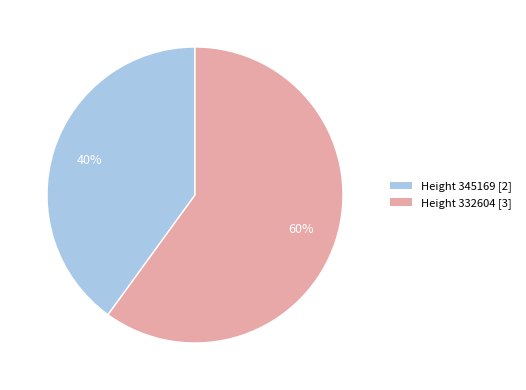

Which has a higher value, Height 345169 [2] or Height 332604 [3]?

Height 332604 [3]